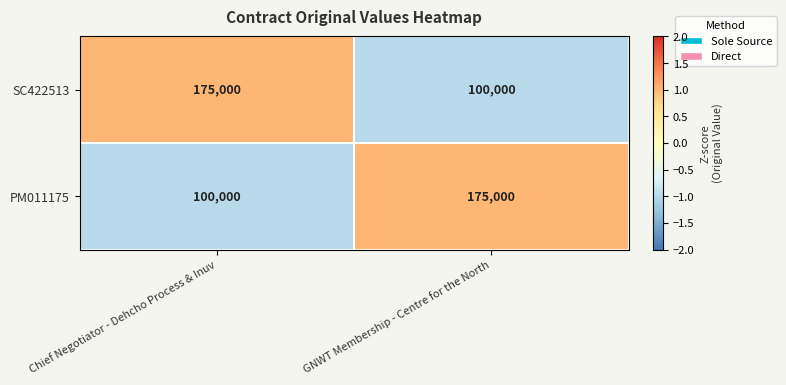

What is the sum of the SC422513 values at GNWT Membership - Centre for the North and Chief Negotiator - Dehcho Process & Inuv?

275000